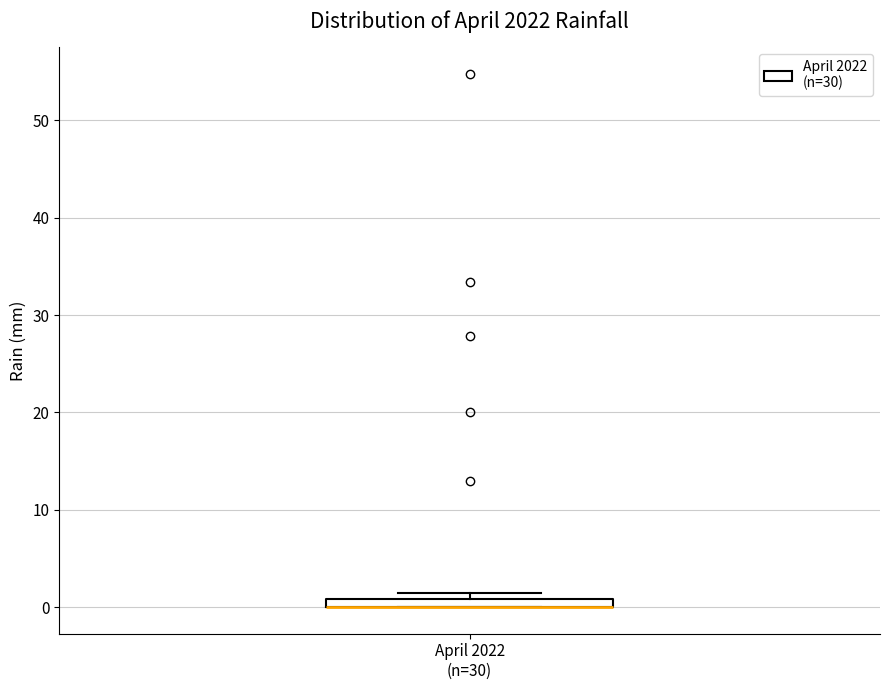

Where is the lower edge of the box for April 2022 (n=30) on the y-axis? The values are not printed on the chart, so give them approximately, as read against the axis.

0